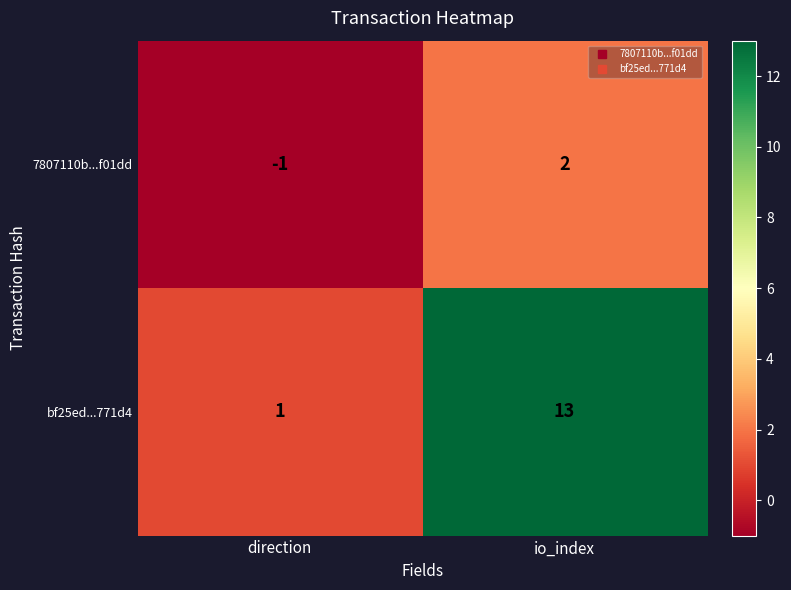

Reading right to left, list all the values displayed in this chart.

7807110b...f01dd: 2	-1
bf25ed...771d4: 13	1